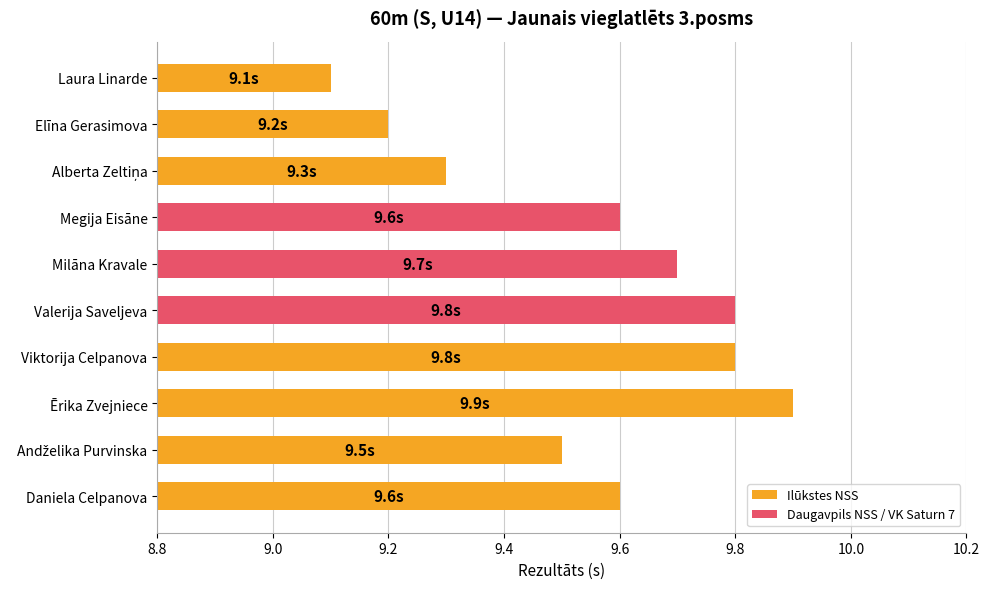

The chart shows a value of 13.1 at Megija Eisāne. True or false?

False